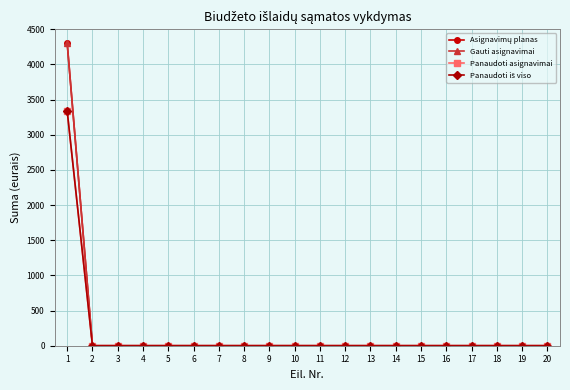

Reading left to right, transcribe all the data shown in this chart.

Asignavimų planas: 1=4300.0	2=0.0	3=0.0	4=0.0	5=0.0	6=0.0	7=0.0	8=0.0	9=0.0	10=0.0	11=0.0	12=0.0	13=0.0	14=0.0	15=0.0	16=0.0	17=0.0	18=0.0	19=0.0	20=0.0
Gauti asignavimai: 1=4300.0	2=0.0	3=0.0	4=0.0	5=0.0	6=0.0	7=0.0	8=0.0	9=0.0	10=0.0	11=0.0	12=0.0	13=0.0	14=0.0	15=0.0	16=0.0	17=0.0	18=0.0	19=0.0	20=0.0
Panaudoti asignavimai: 1=3335.1	2=0.0	3=0.0	4=0.0	5=0.0	6=0.0	7=0.0	8=0.0	9=0.0	10=0.0	11=0.0	12=0.0	13=0.0	14=0.0	15=0.0	16=0.0	17=0.0	18=0.0	19=0.0	20=0.0
Panaudoti iš viso: 1=3335.1	2=0.0	3=0.0	4=0.0	5=0.0	6=0.0	7=0.0	8=0.0	9=0.0	10=0.0	11=0.0	12=0.0	13=0.0	14=0.0	15=0.0	16=0.0	17=0.0	18=0.0	19=0.0	20=0.0